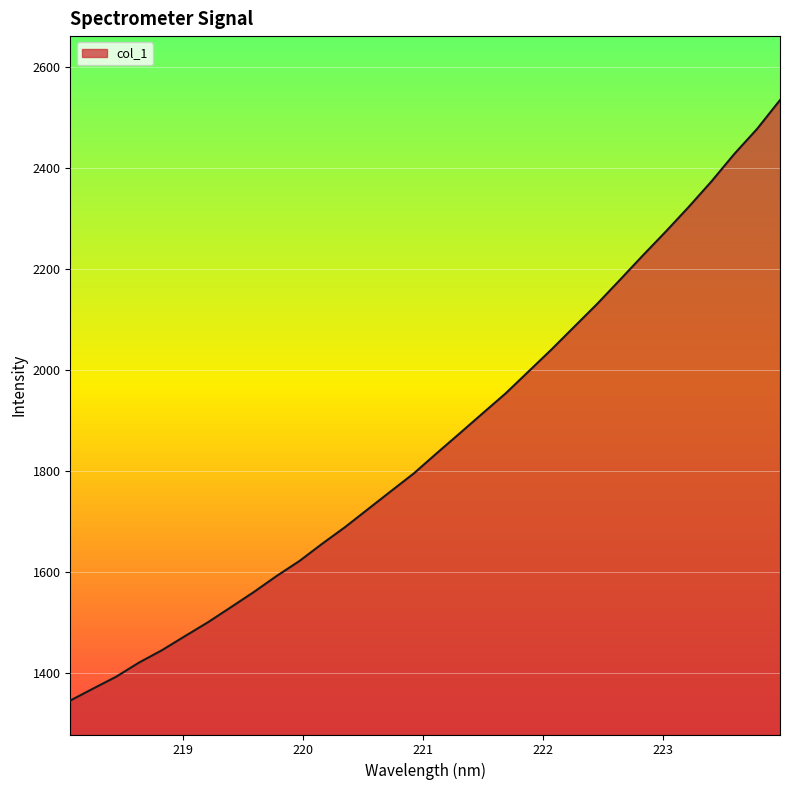

What is the difference between the maximum and minimum values?

1189.1